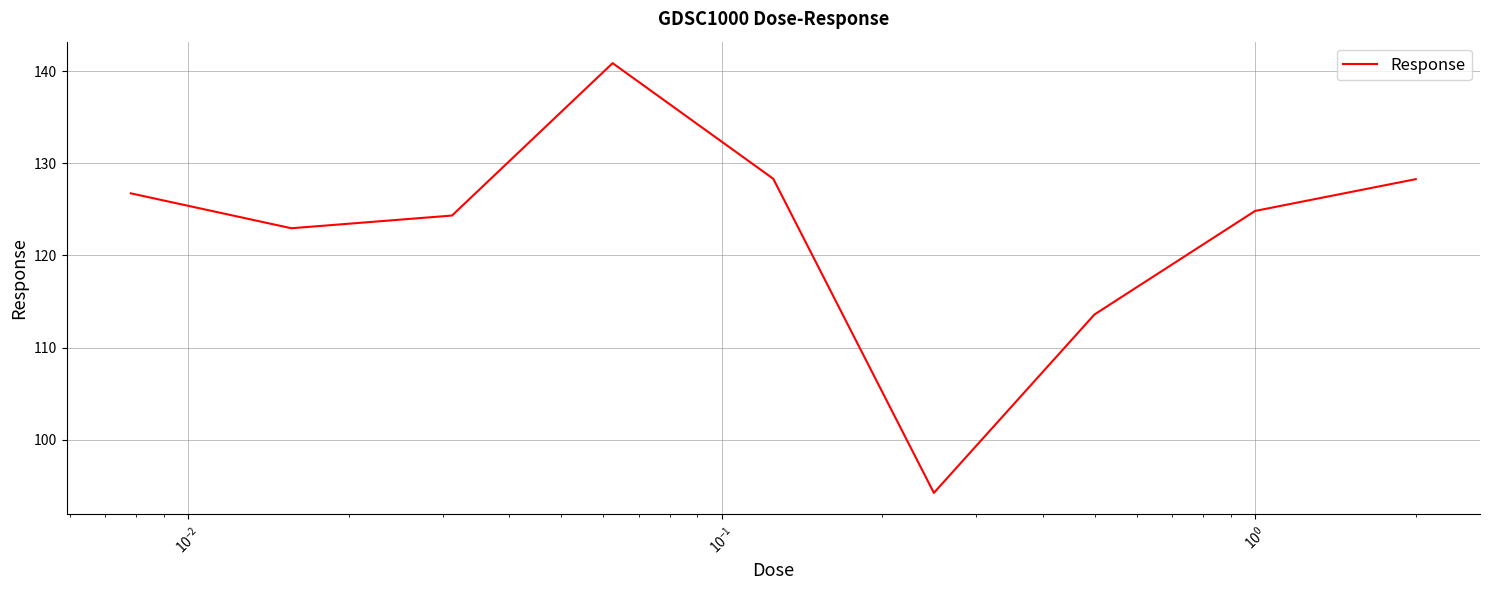

What is the smallest value displayed?

94.2